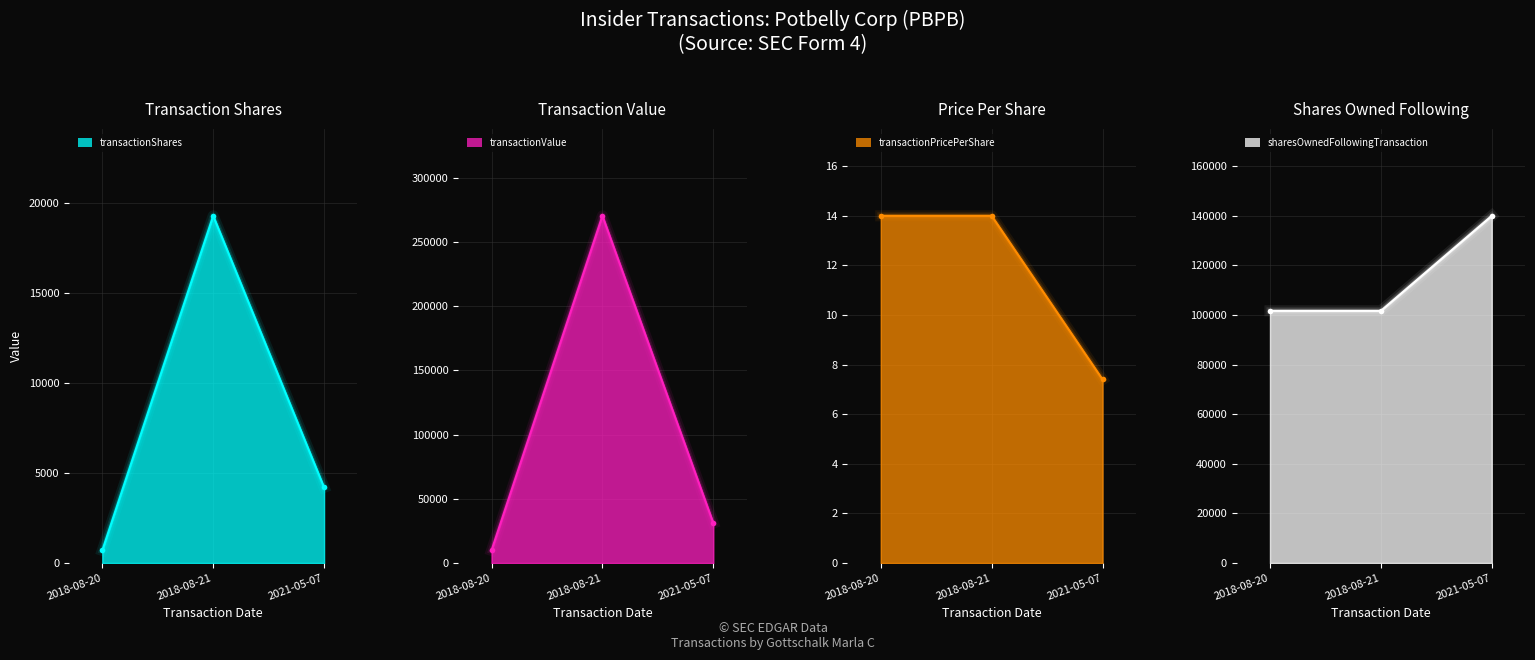

Is it true that transactionPricePerShare equals 22.9 at 2018-08-21?

False